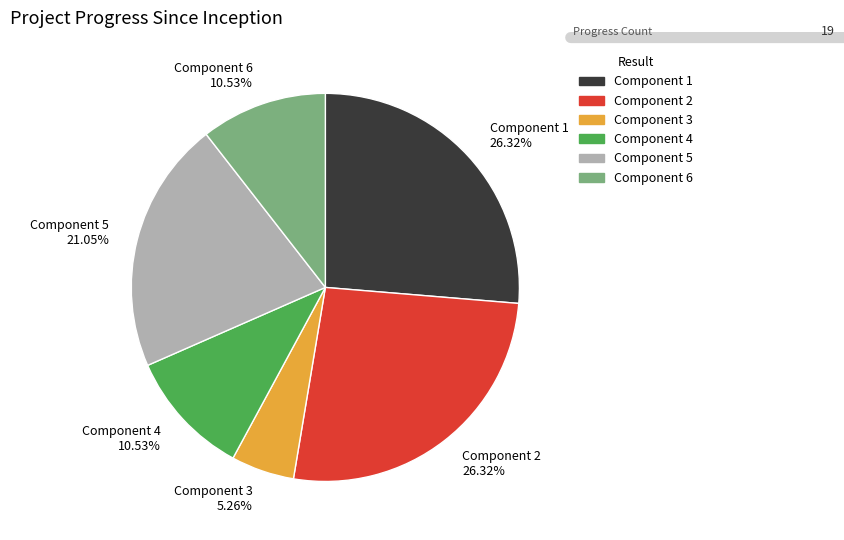

Does any single category account for the majority?

No